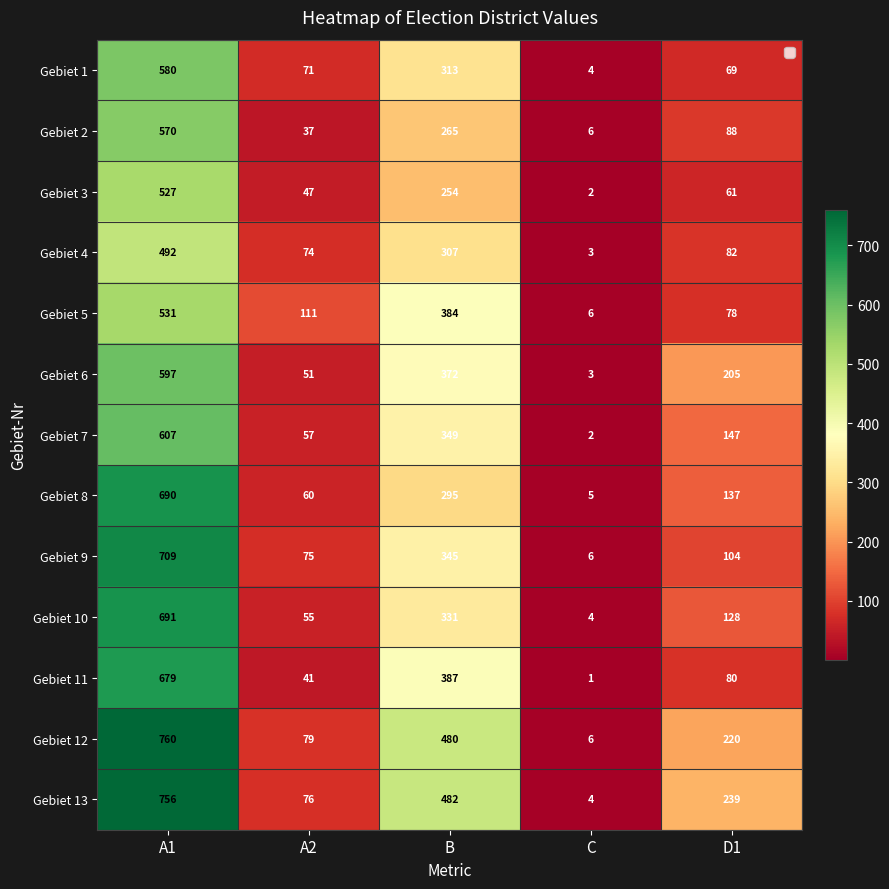

What is the total value across all series at A1?

8189